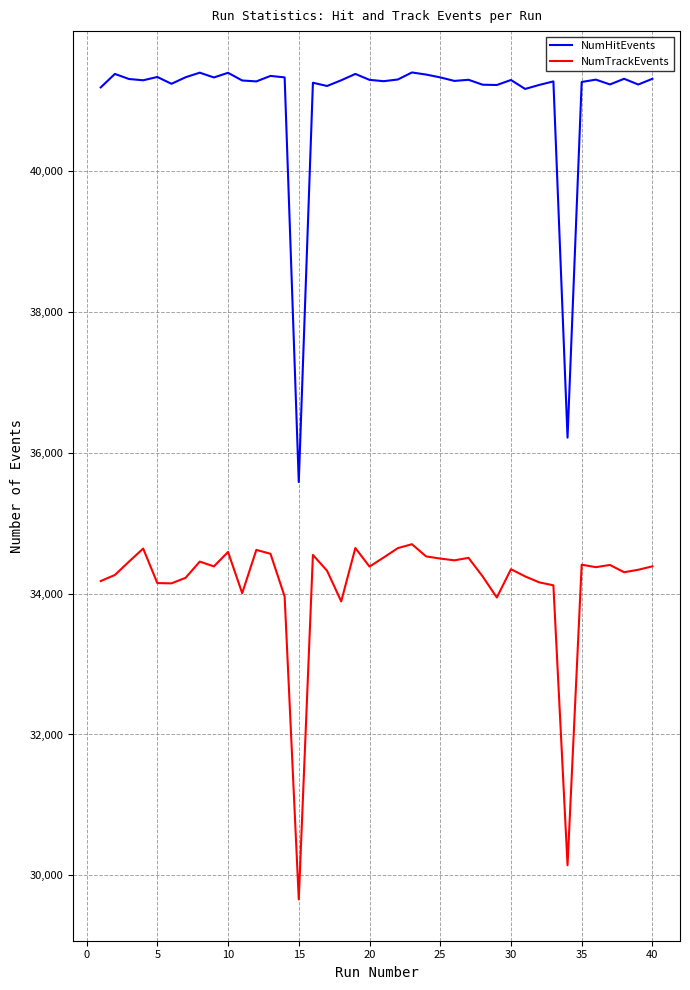

What are all the series names shown in the legend?

NumHitEvents, NumTrackEvents